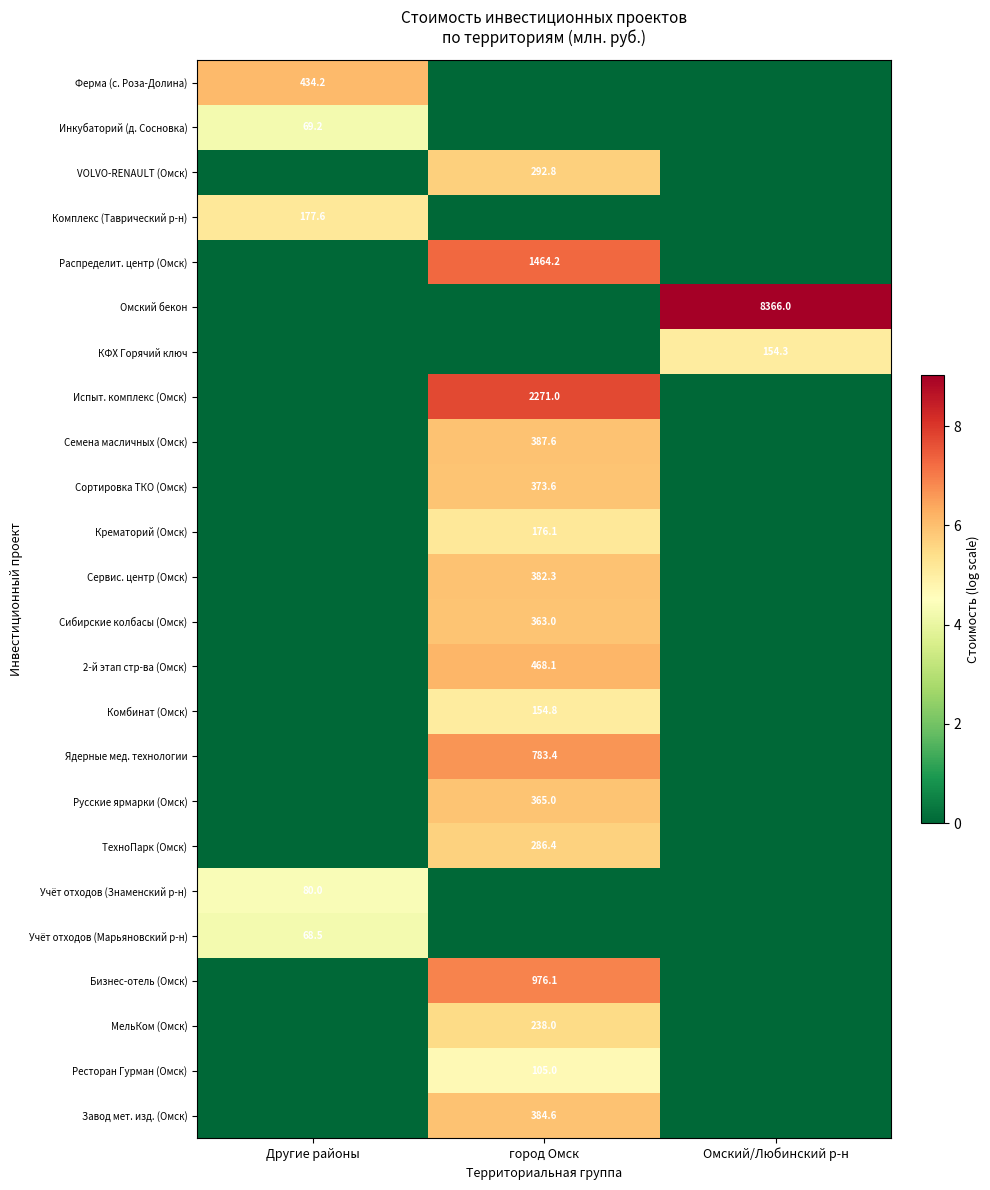

Which category has the highest value across all series?

Омский/Любинский р-н